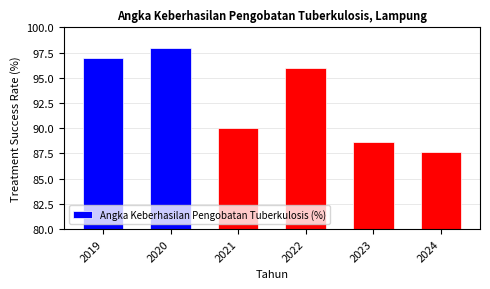

What is the minimum value shown in the chart?

87.6